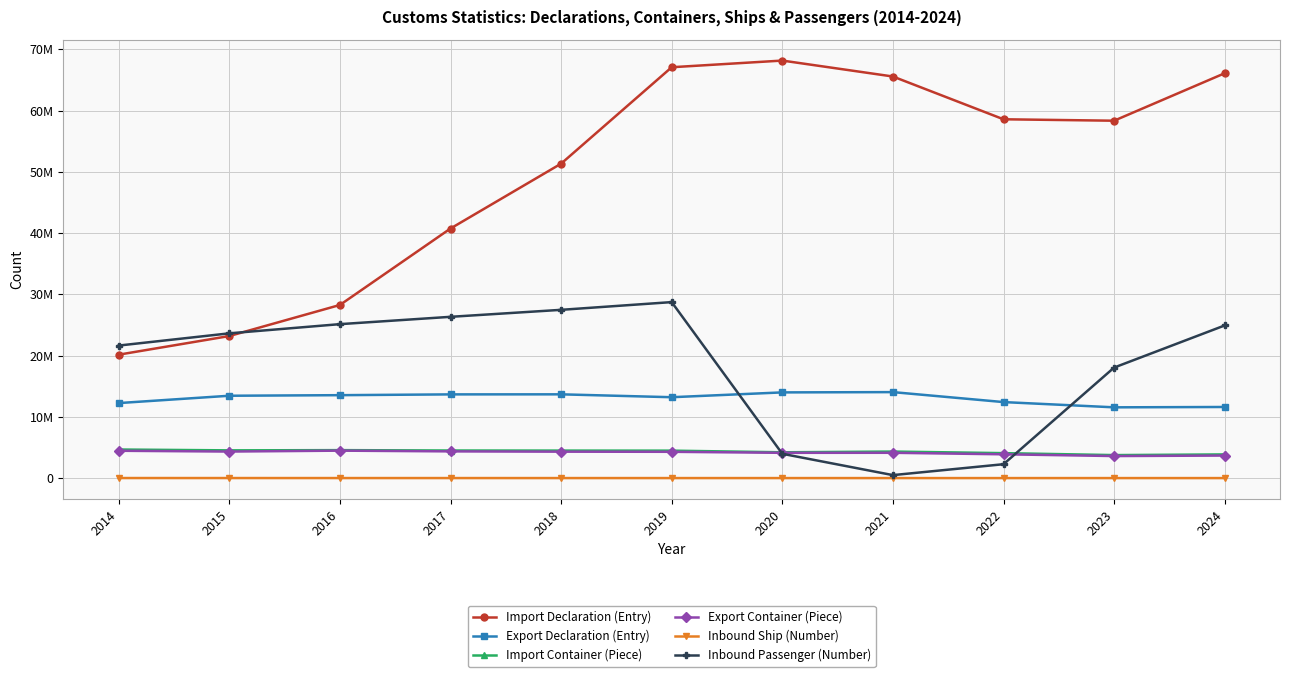

Rank the categories by Import Declaration (Entry) value from highest to lowest.

2020, 2019, 2024, 2021, 2022, 2023, 2018, 2017, 2016, 2015, 2014